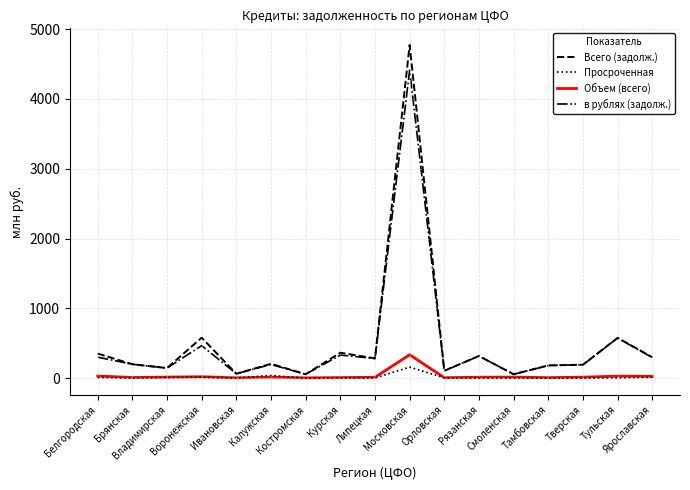

Which series has the largest range (max minus min)?

Всего (задолж.)